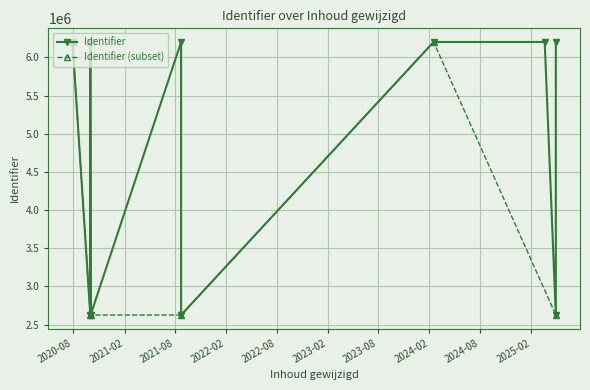

What is the sum of the values at 2021-08-23 and 2025-04-30?

5248783